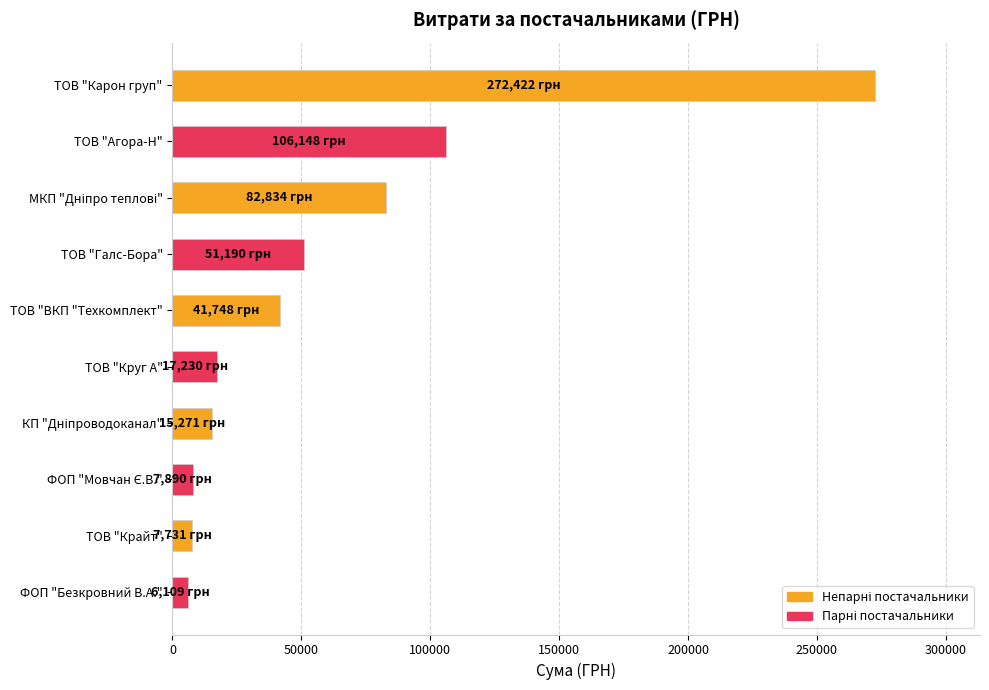

What is the maximum value shown in the chart?

272422.2